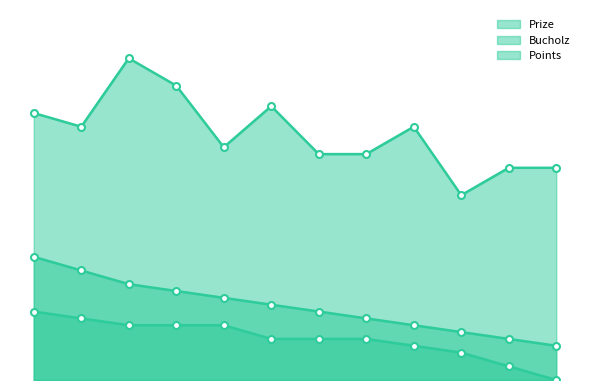

At which label is Prize closest to 11?

6